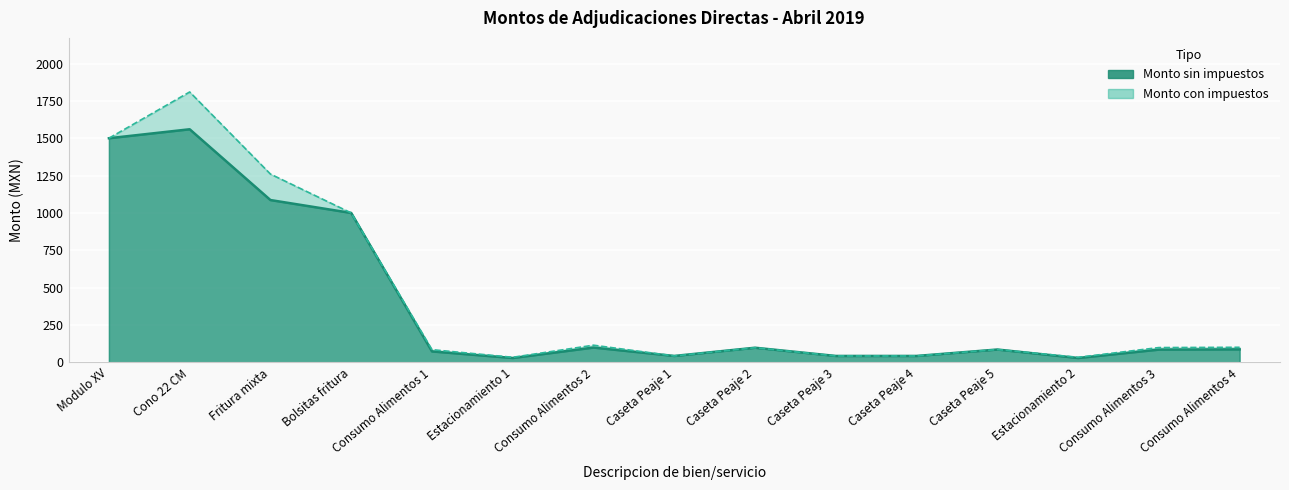

How many series are shown in this chart?

2